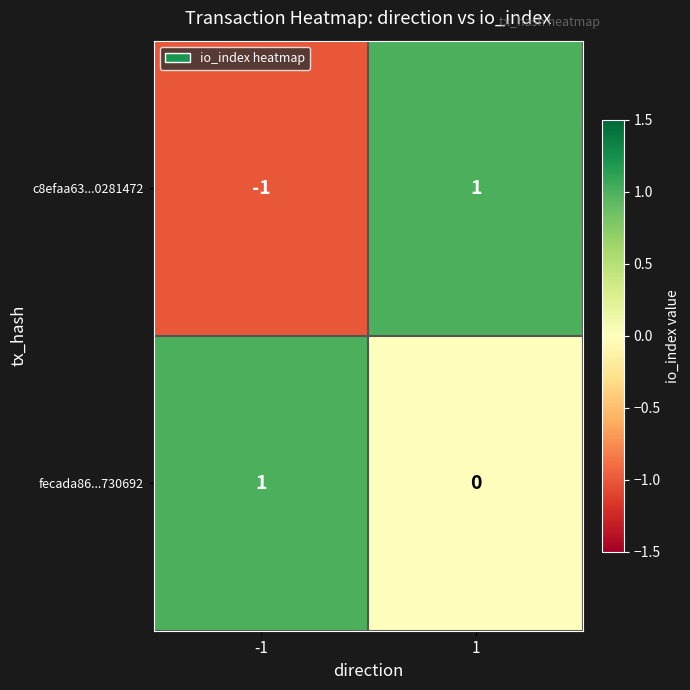

How many data points does each series have?

2